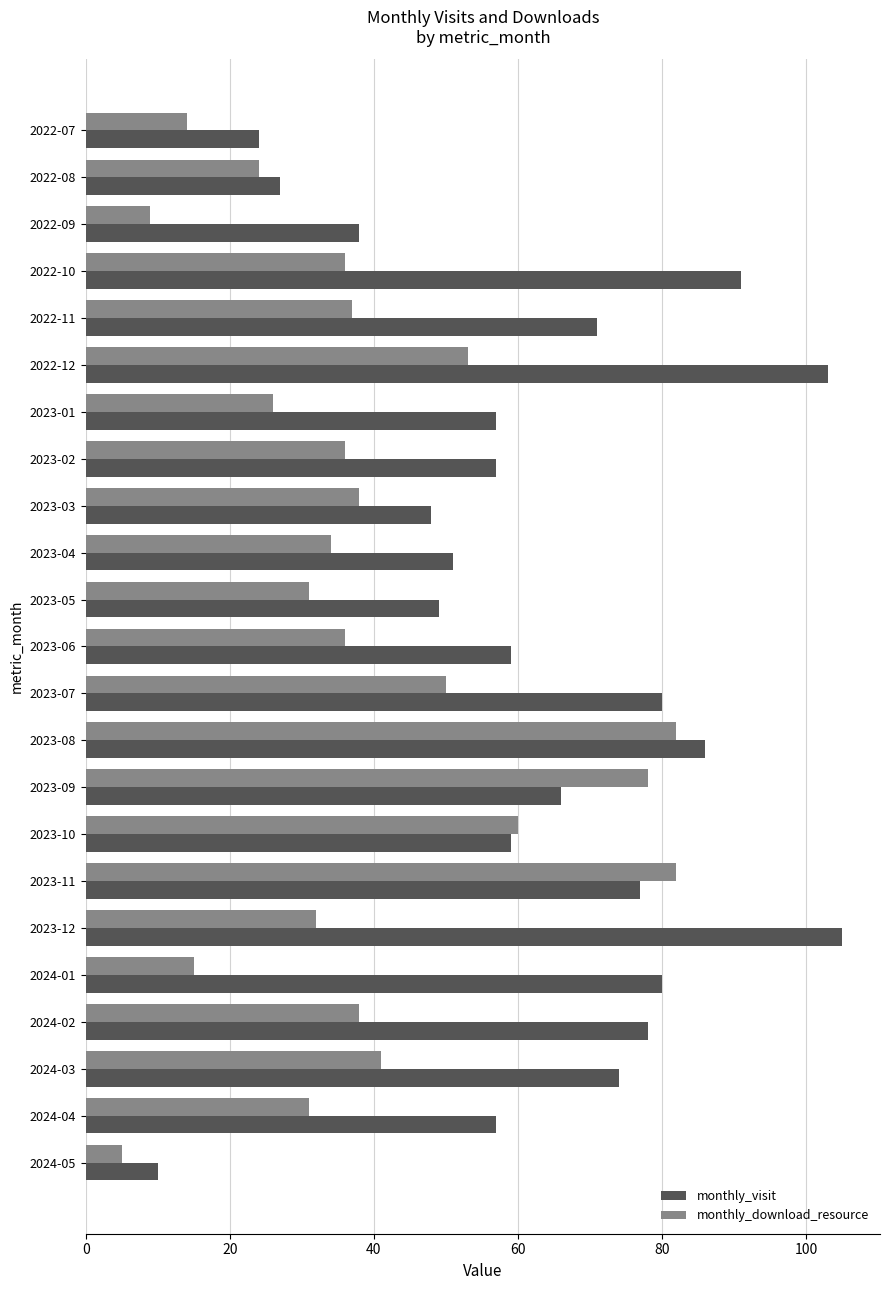

True or false: monthly_visit has a value of 51 at 2023-04.

True